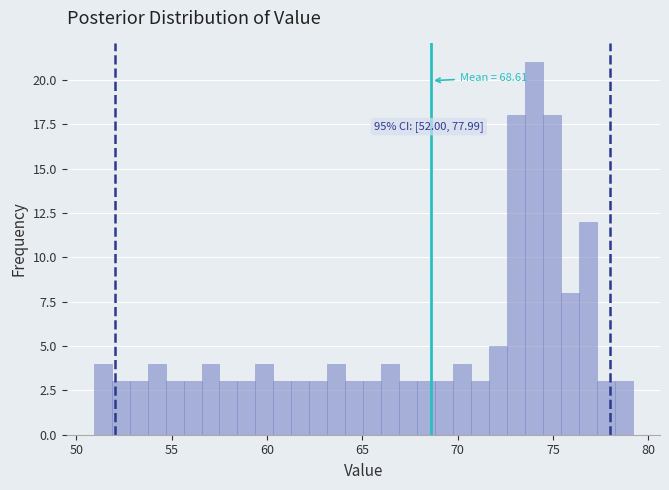

Around what value on the x-axis is the tallest bar? Give the approximate position of its centre, as read against the axis.

74.0